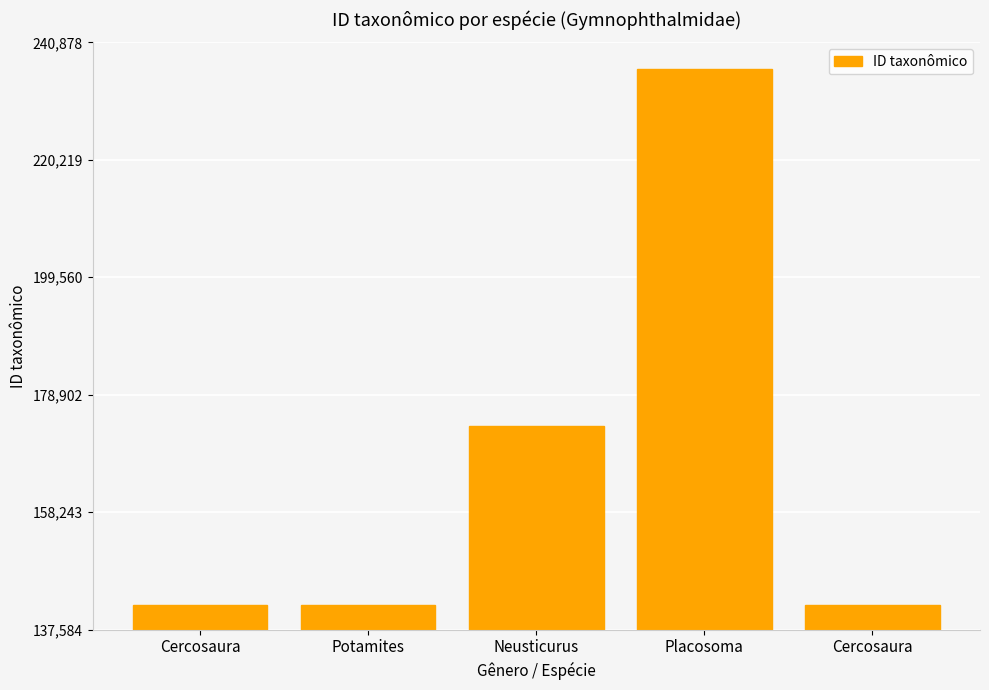

What is the value of the 1st bar from the left?

141840